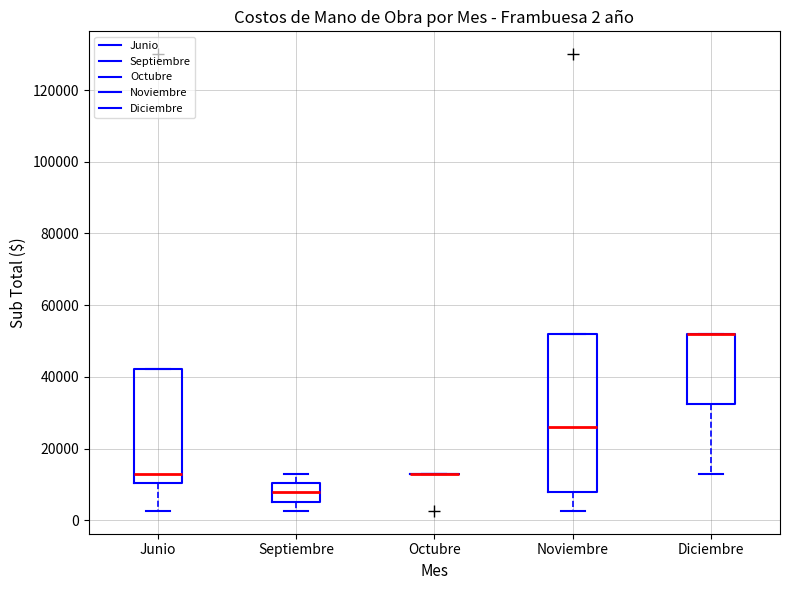

Comparing the boxes themselves (not the whiskers), which one is the tallest?

Noviembre